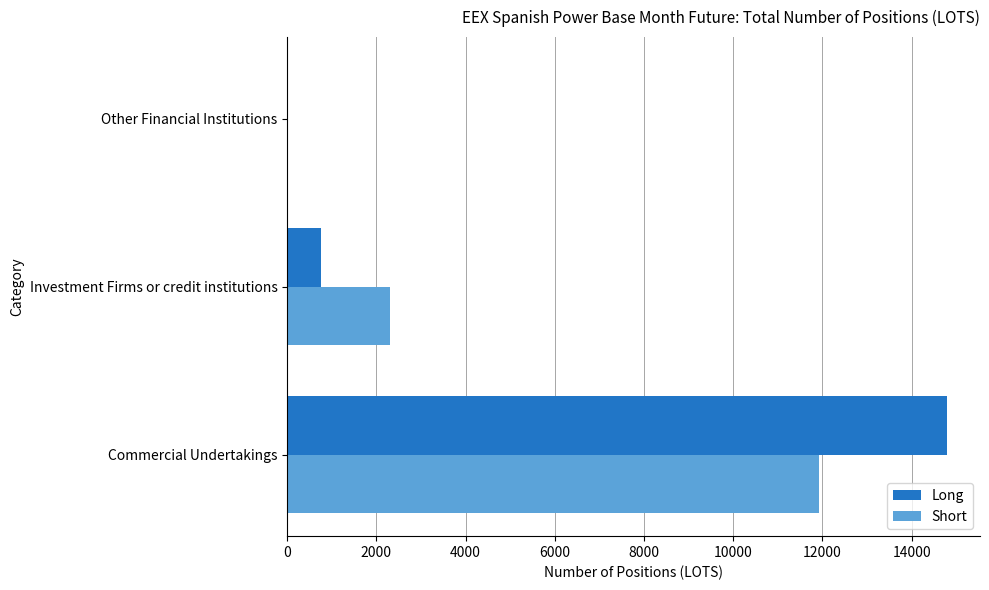

What is the maximum value shown in the chart?

14791.2